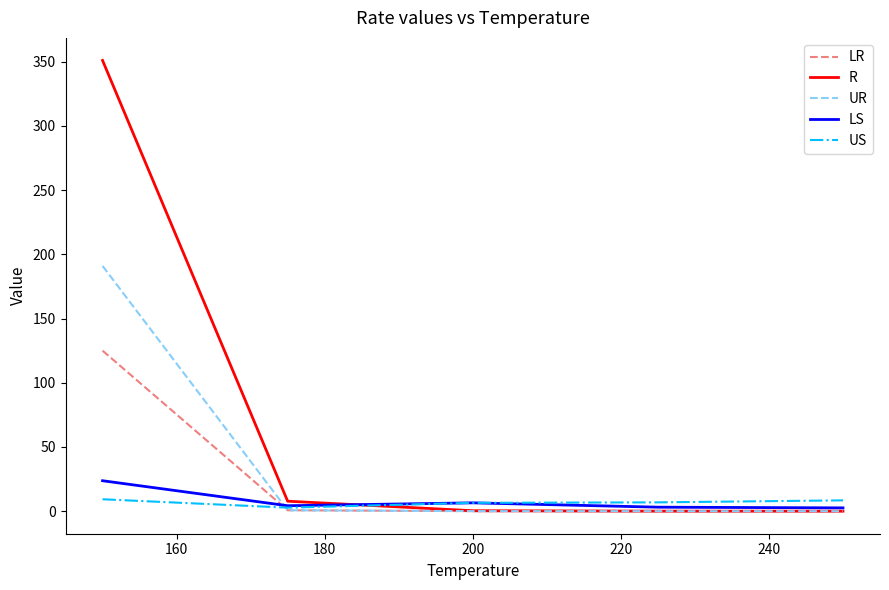

Which series has the largest range (max minus min)?

R